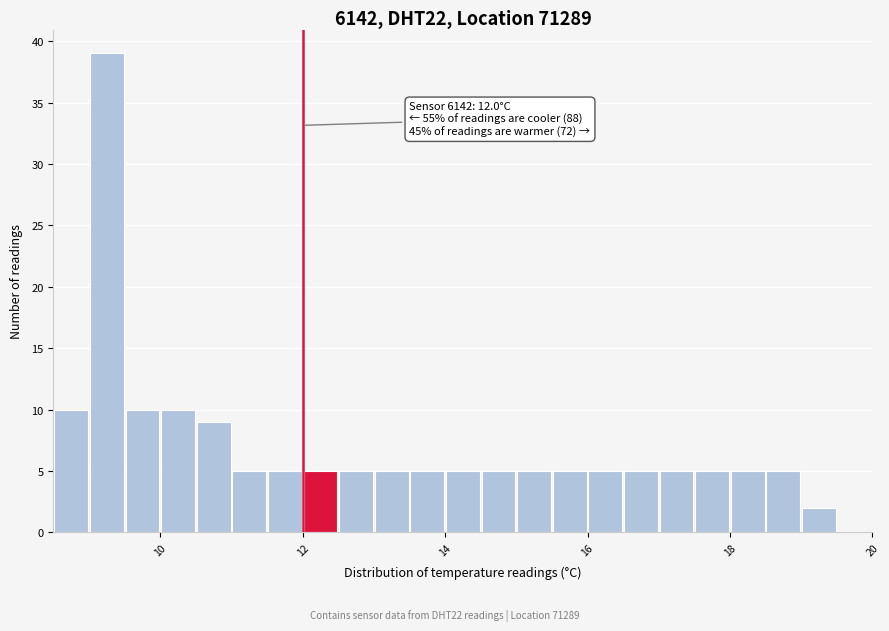

Around what value on the x-axis is the tallest bar? Give the approximate position of its centre, as read against the axis.

9.2